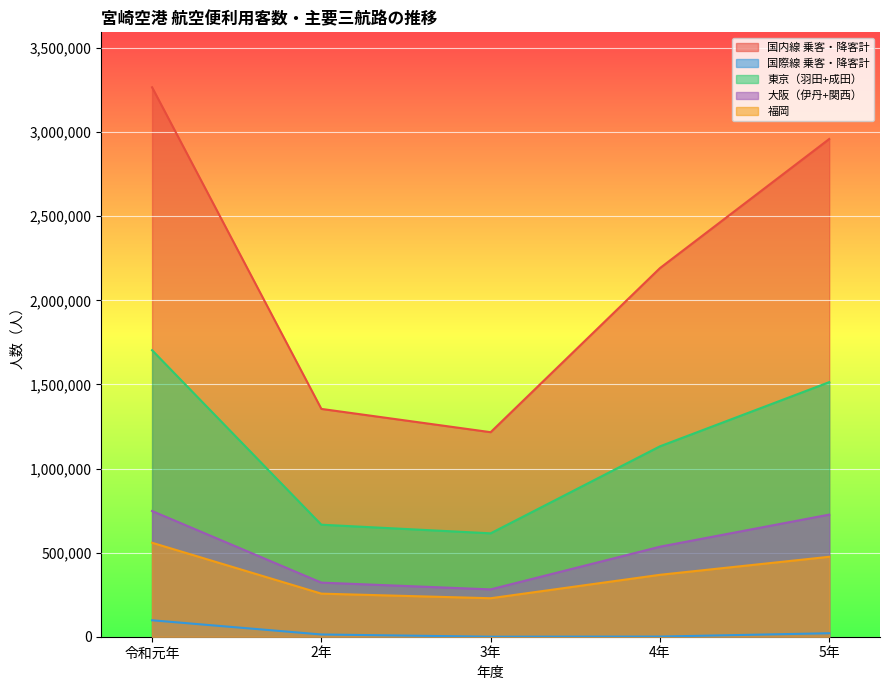

How many categories are shown in the chart?

5